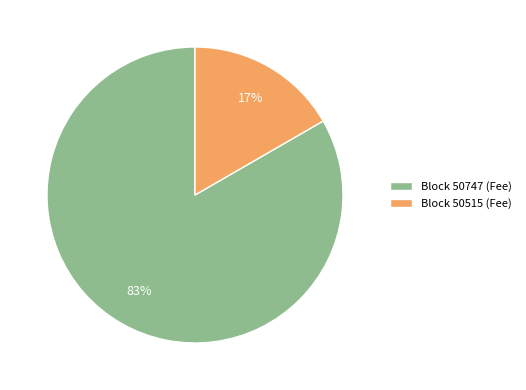

Is there any slice that represents more than half of the pie?

Yes